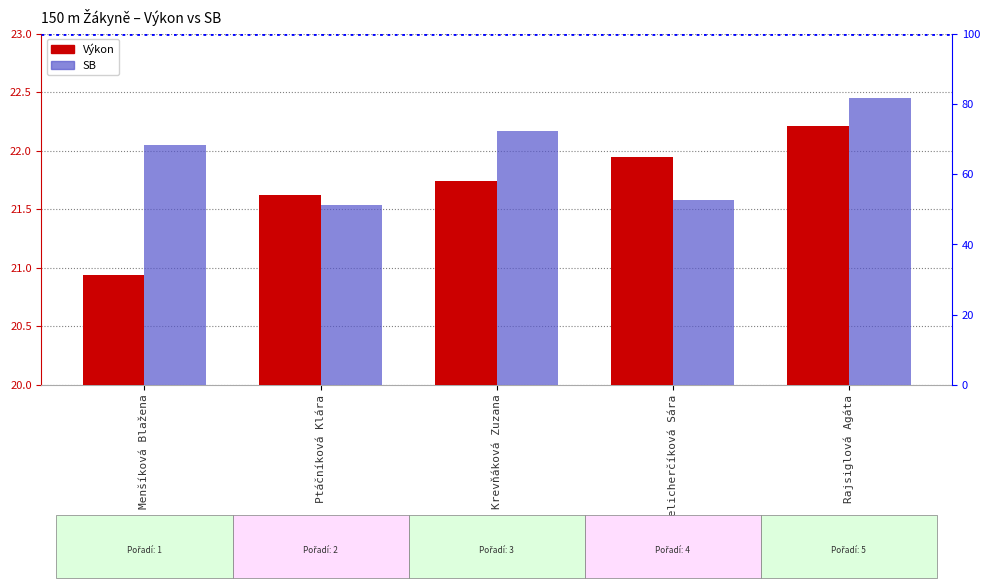

Rank the series by their maximum value, from highest to lowest.

SB, Výkon